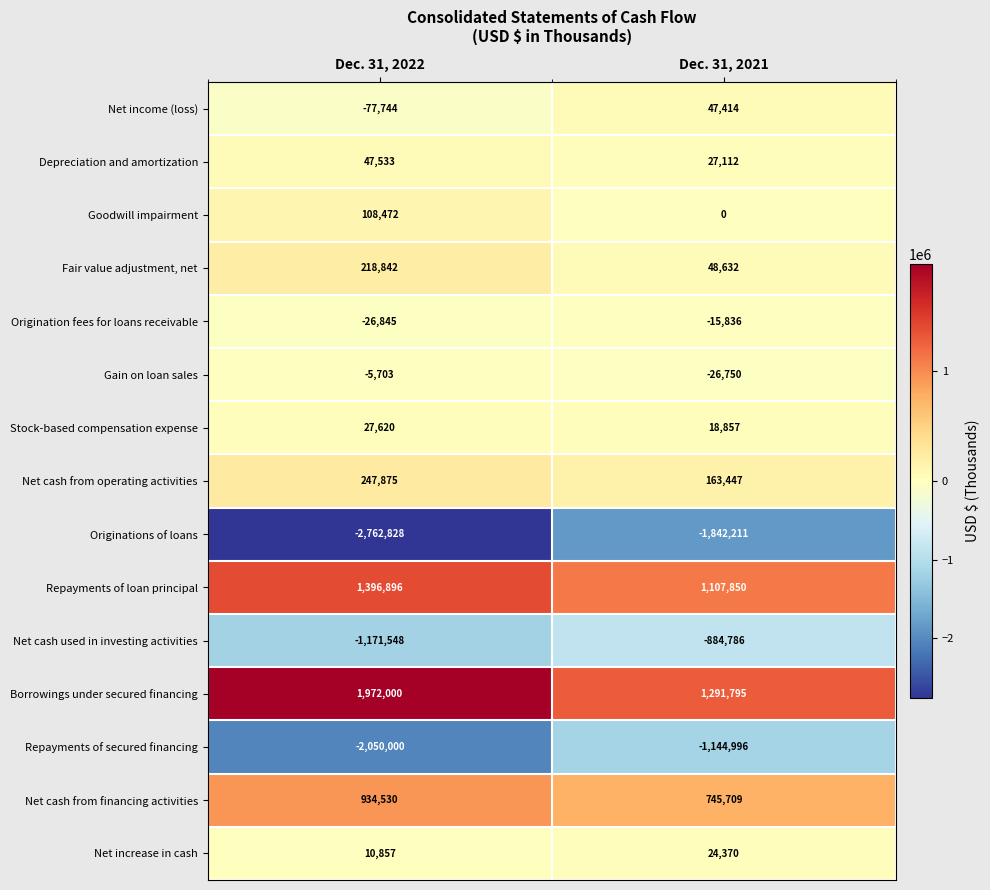

Reading right to left, transcribe all the data shown in this chart.

Net income (loss): Dec. 31, 2021=47414	Dec. 31, 2022=-77744
Depreciation and amortization: Dec. 31, 2021=27112	Dec. 31, 2022=47533
Goodwill impairment: Dec. 31, 2021=0	Dec. 31, 2022=108472
Fair value adjustment, net: Dec. 31, 2021=48632	Dec. 31, 2022=218842
Origination fees for loans receivable: Dec. 31, 2021=-15836	Dec. 31, 2022=-26845
Gain on loan sales: Dec. 31, 2021=-26750	Dec. 31, 2022=-5703
Stock-based compensation expense: Dec. 31, 2021=18857	Dec. 31, 2022=27620
Net cash from operating activities: Dec. 31, 2021=163447	Dec. 31, 2022=247875
Originations of loans: Dec. 31, 2021=-1842211	Dec. 31, 2022=-2762828
Repayments of loan principal: Dec. 31, 2021=1107850	Dec. 31, 2022=1396896
Net cash used in investing activities: Dec. 31, 2021=-884786	Dec. 31, 2022=-1171548
Borrowings under secured financing: Dec. 31, 2021=1291795	Dec. 31, 2022=1972000
Repayments of secured financing: Dec. 31, 2021=-1144996	Dec. 31, 2022=-2050000
Net cash from financing activities: Dec. 31, 2021=745709	Dec. 31, 2022=934530
Net increase in cash: Dec. 31, 2021=24370	Dec. 31, 2022=10857